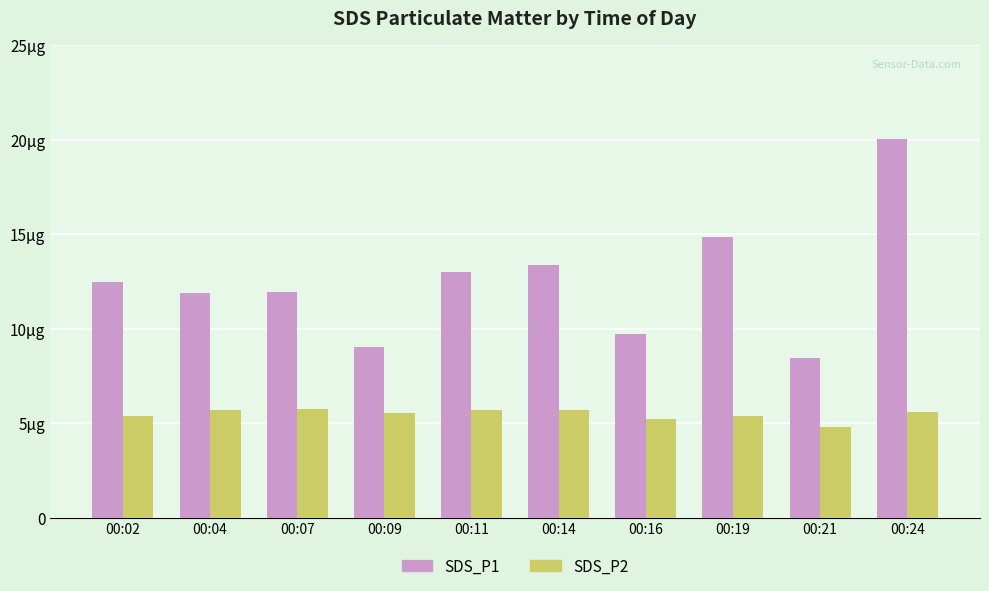

At which category does the chart reach its peak across all series?

00:24